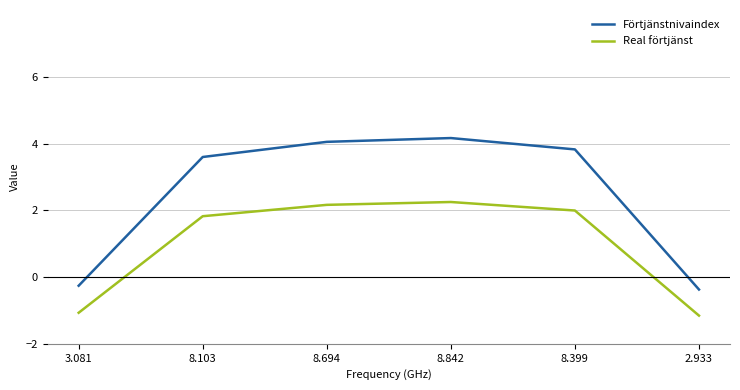

What is the total value across all series at 8.694?

6.2